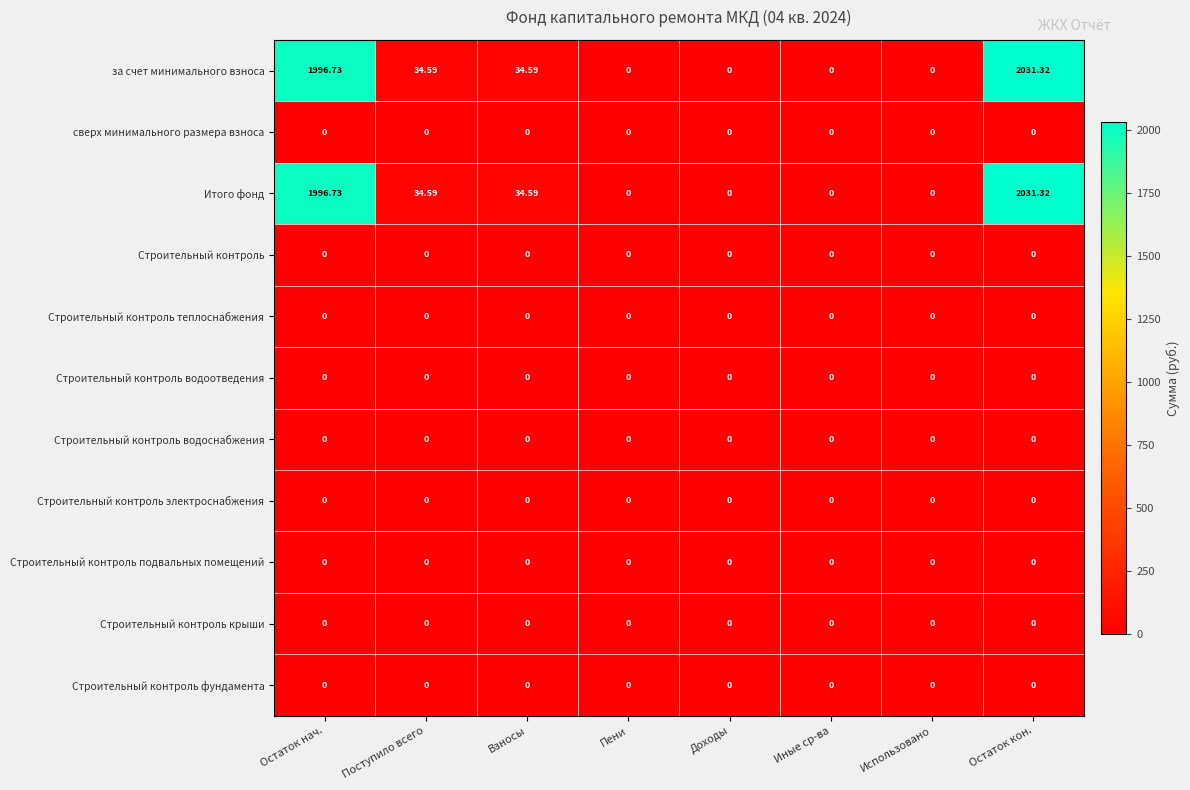

What is the total value across all series at Поступило всего?

69.2